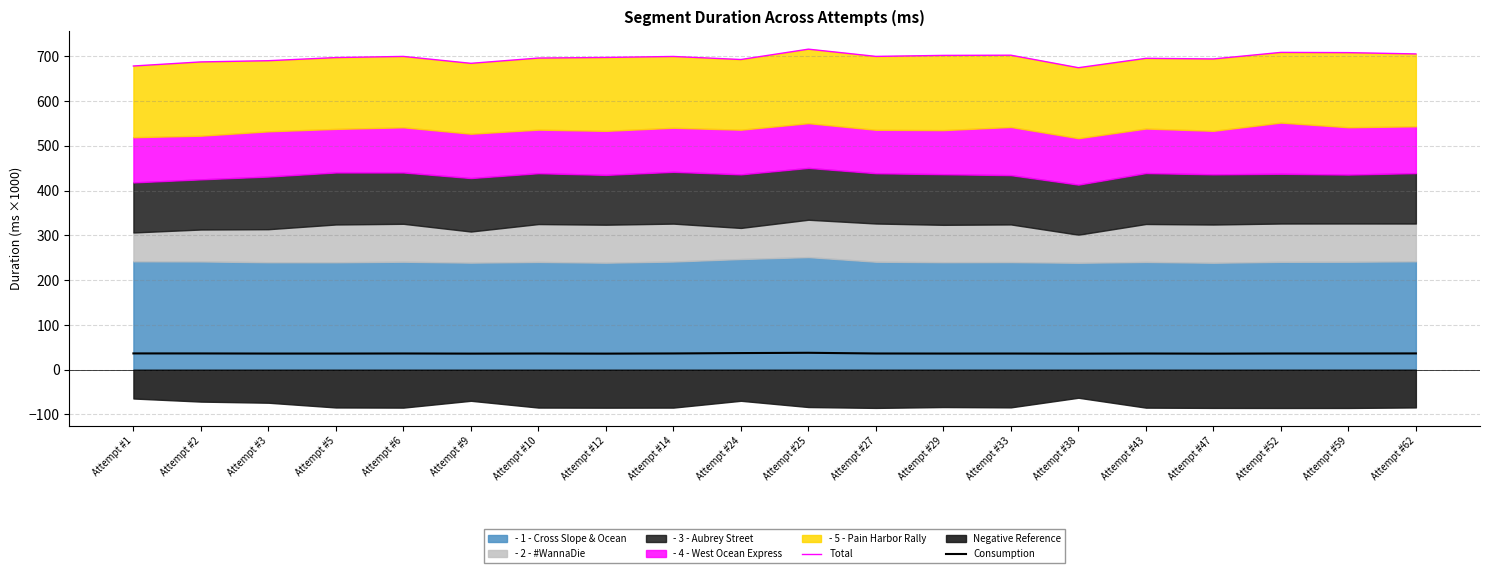

How many lines are shown in the chart?

2